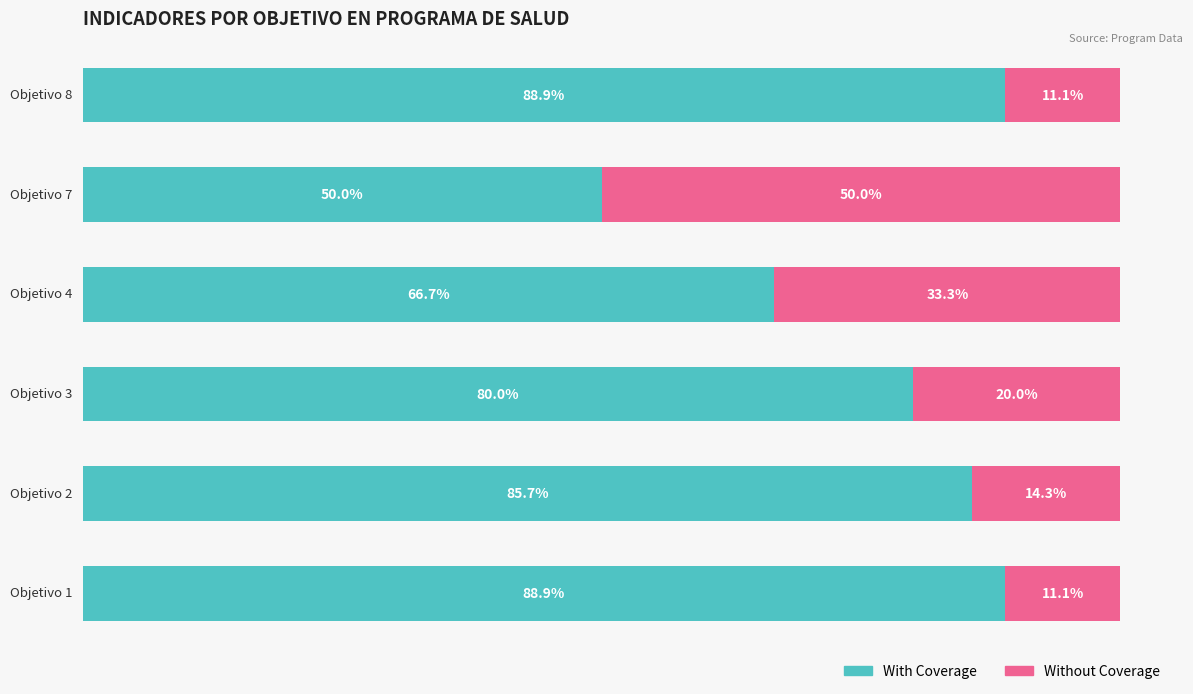

What are all the series names shown in the legend?

With Coverage, Without Coverage